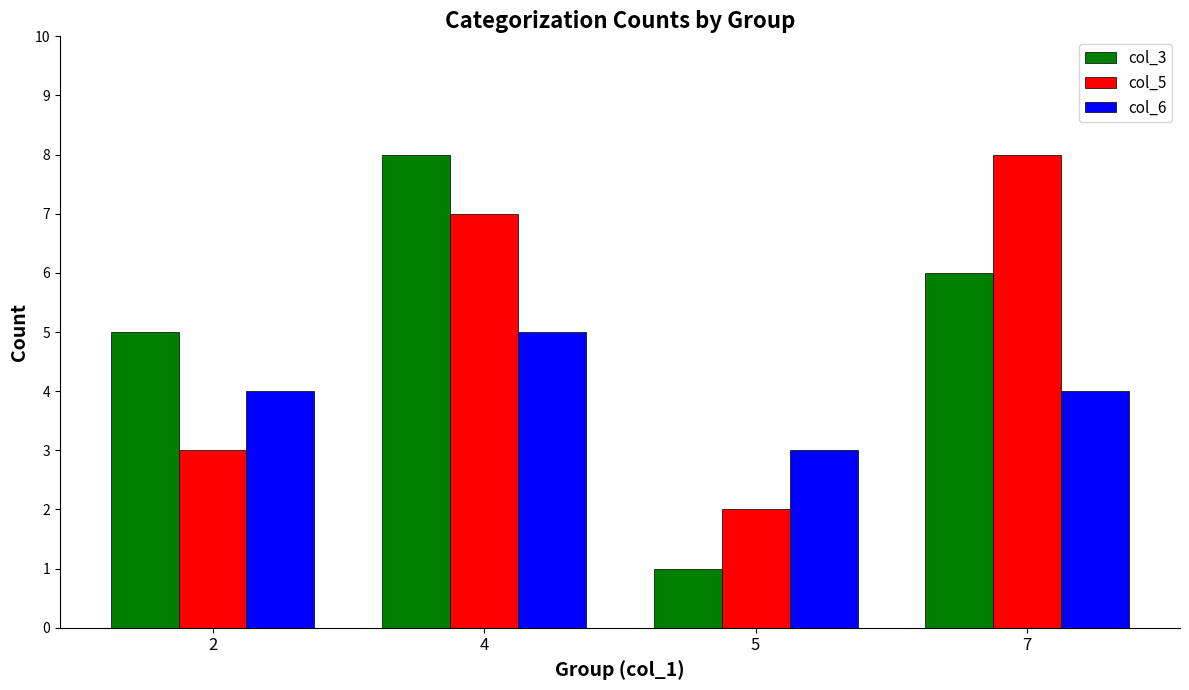

Reading left to right, extract all data points from this chart.

col_3: 5	8	1	6
col_5: 3	7	2	8
col_6: 4	5	3	4